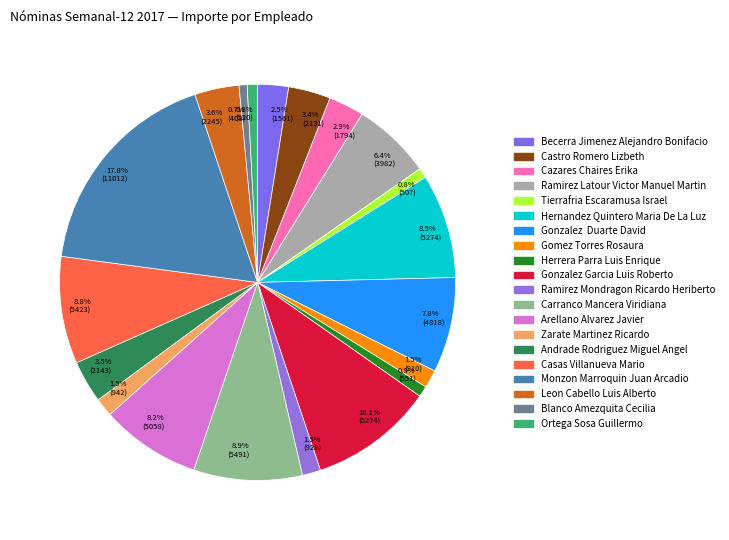

Does any single category account for the majority?

No